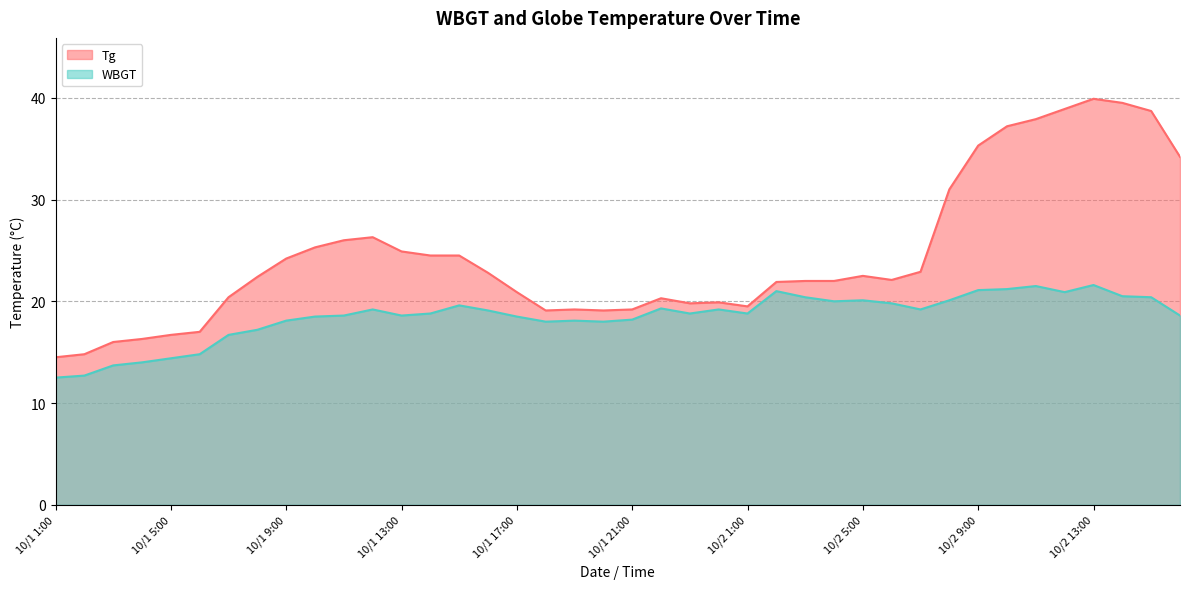

What is the average value of the WBGT series?

18.5